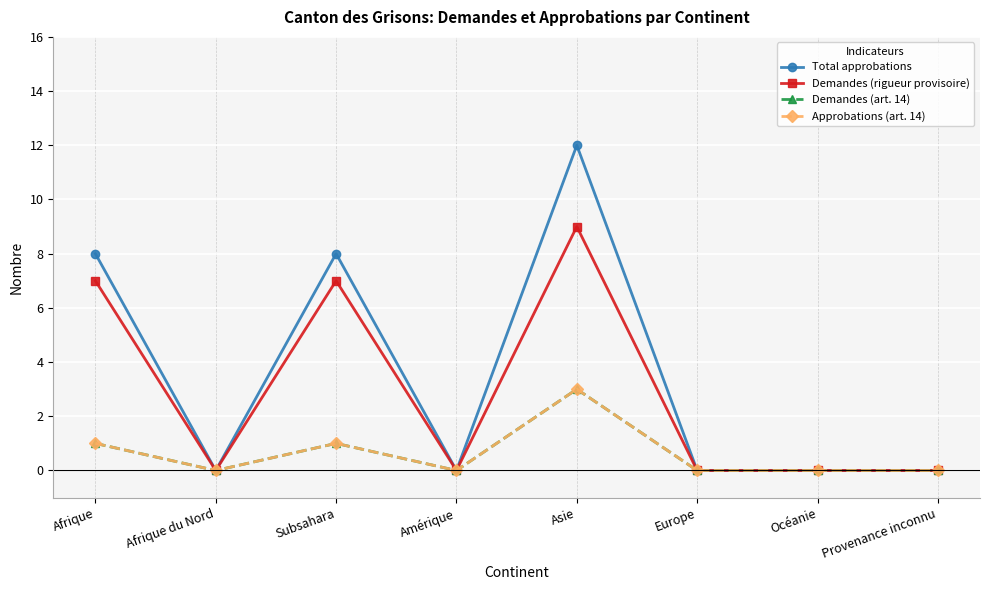

True or false: Total approbations and Approbations (art. 14) intersect in this chart.

False